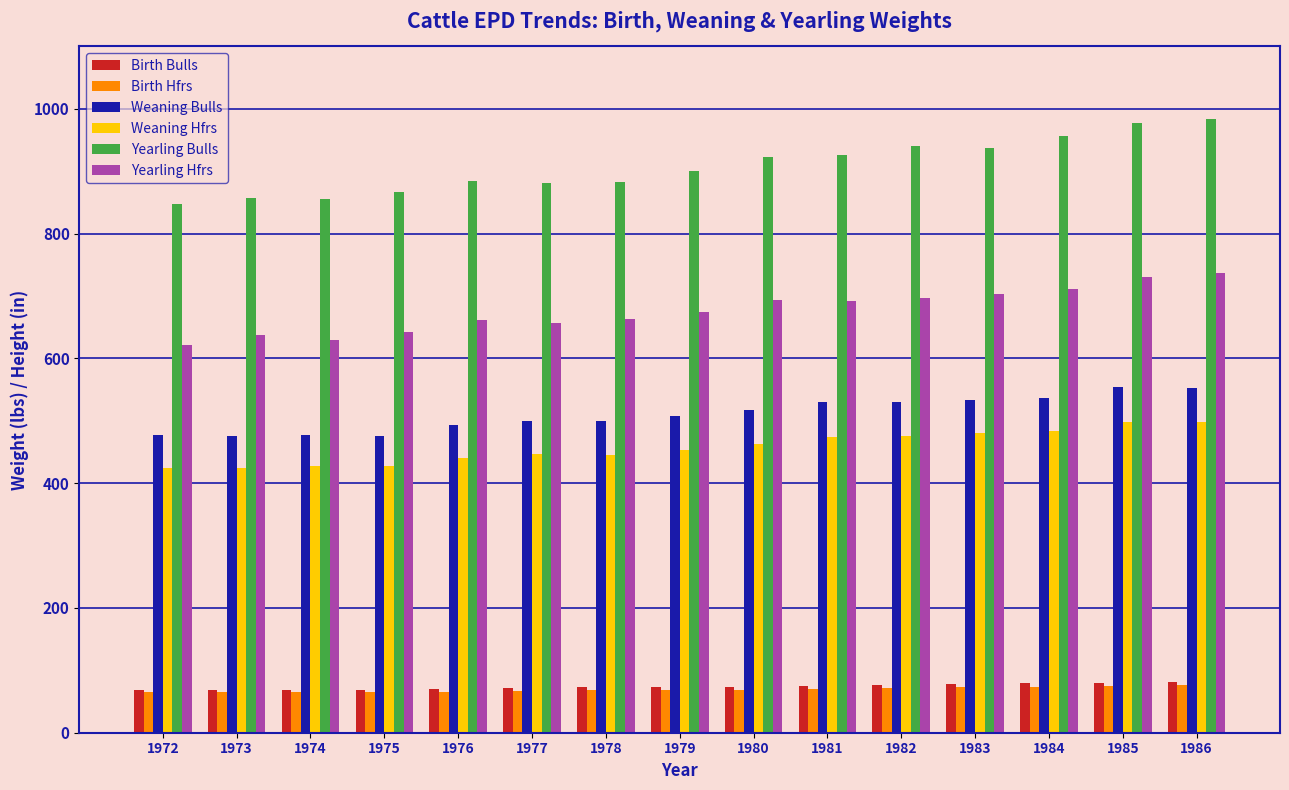

What are all the series names shown in the legend?

Birth Bulls, Birth Hfrs, Weaning Bulls, Weaning Hfrs, Yearling Bulls, Yearling Hfrs